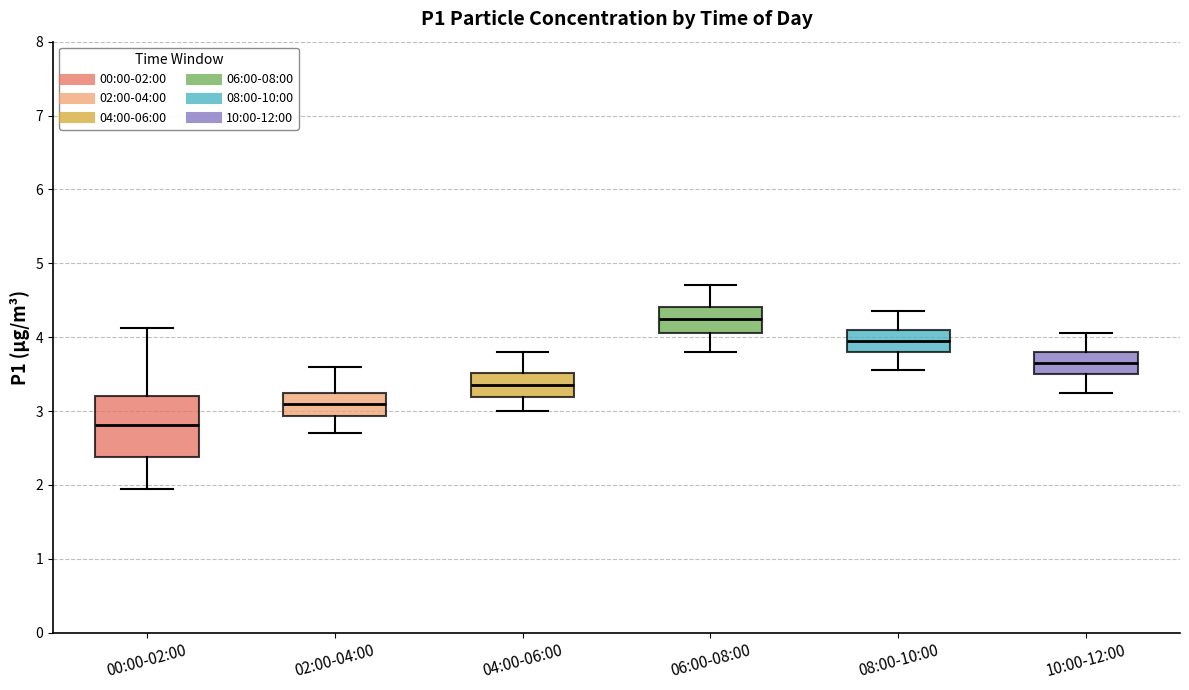

Reading left to right, transcribe this box plot: for each box, give where its median line is, the range the box spans, and where its two whiskers end, as read against the y-axis. The values are not printed on the chart, so give them approximately, as read against the axis.

00:00-02:00: median 2.8, box 2.4 to 3.2, whiskers 2.0 to 4.1
02:00-04:00: median 3.1, box 2.9 to 3.3, whiskers 2.7 to 3.6
04:00-06:00: median 3.4, box 3.2 to 3.5, whiskers 3.0 to 3.8
06:00-08:00: median 4.3, box 4.1 to 4.4, whiskers 3.8 to 4.7
08:00-10:00: median 4.0, box 3.8 to 4.1, whiskers 3.6 to 4.4
10:00-12:00: median 3.7, box 3.5 to 3.8, whiskers 3.3 to 4.1